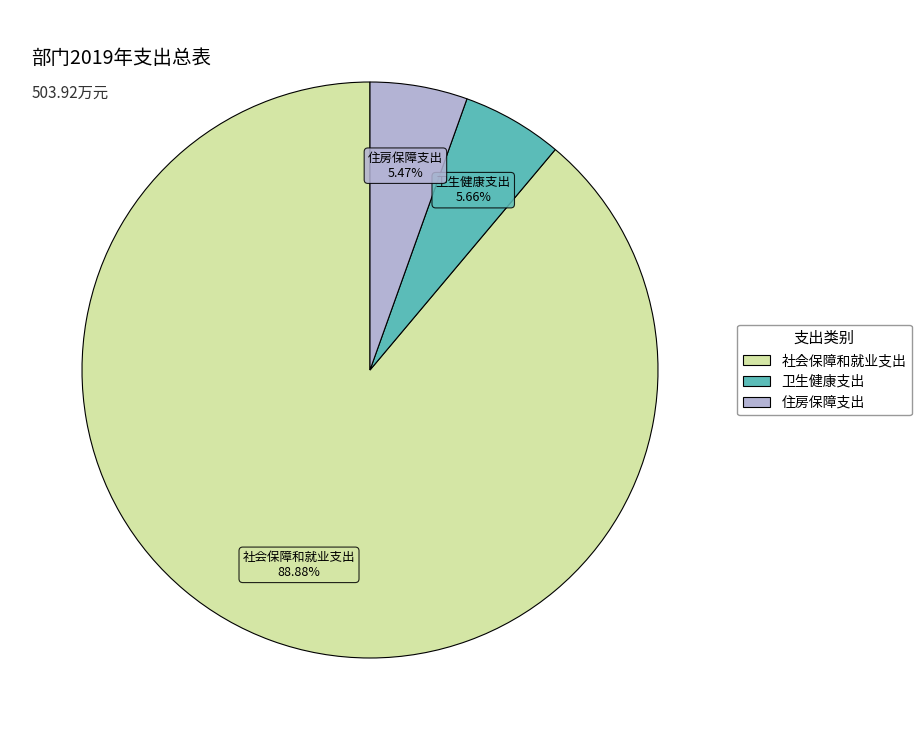

What portion of the pie excludes 卫生健康支出?

94.3%